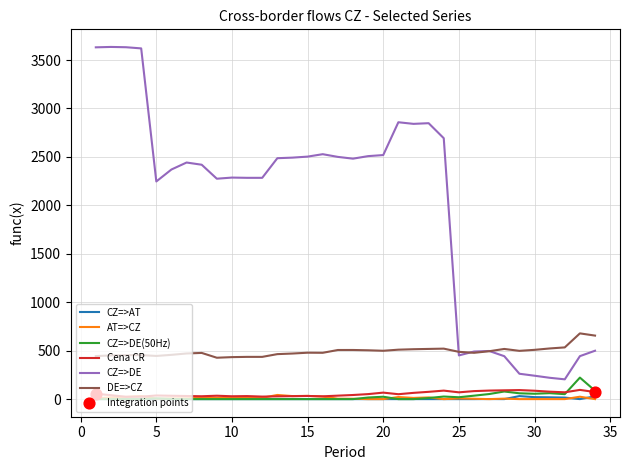

Which series has the widest spread of values?

CZ=>DE